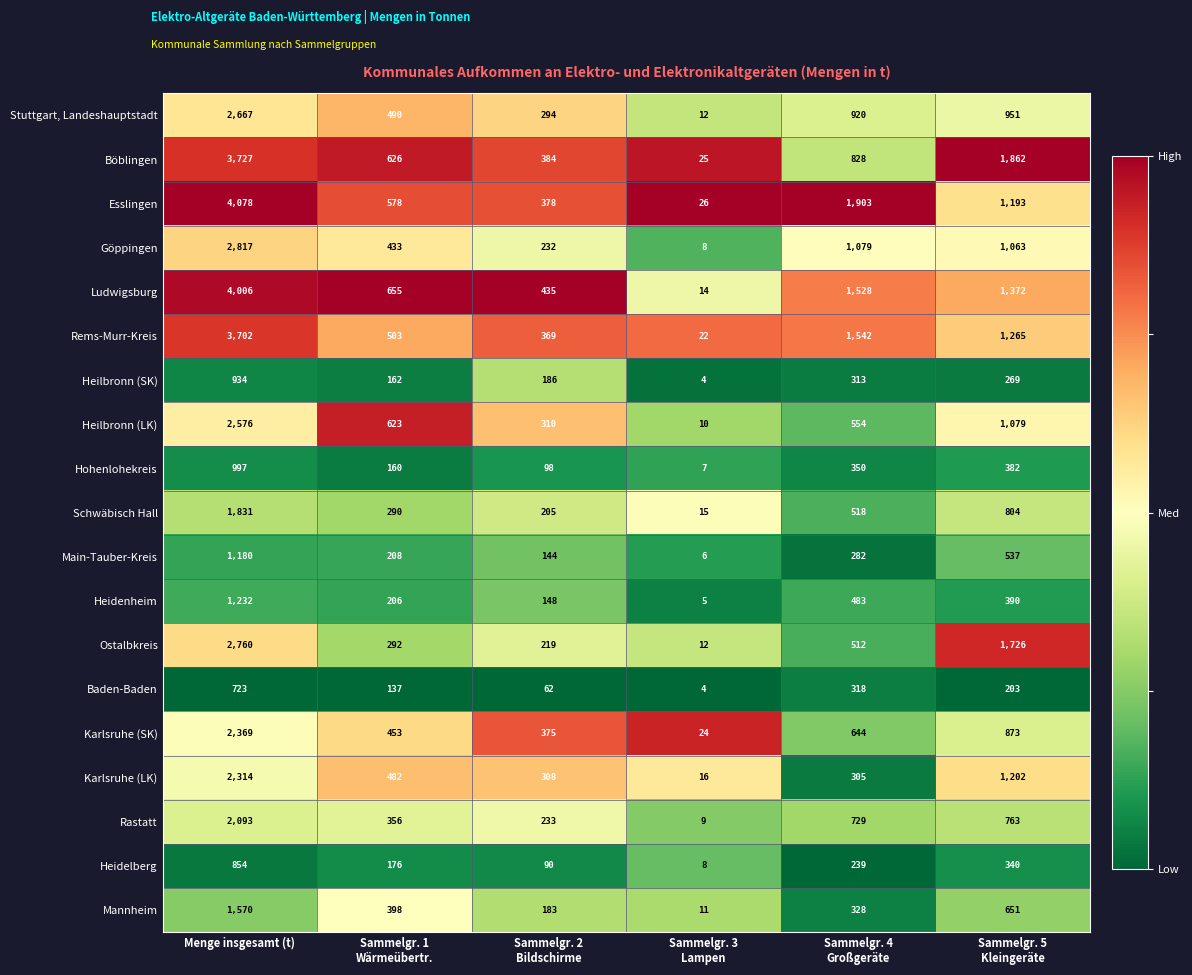

What is the total value across all series at Menge insgesamt (t)?

42430